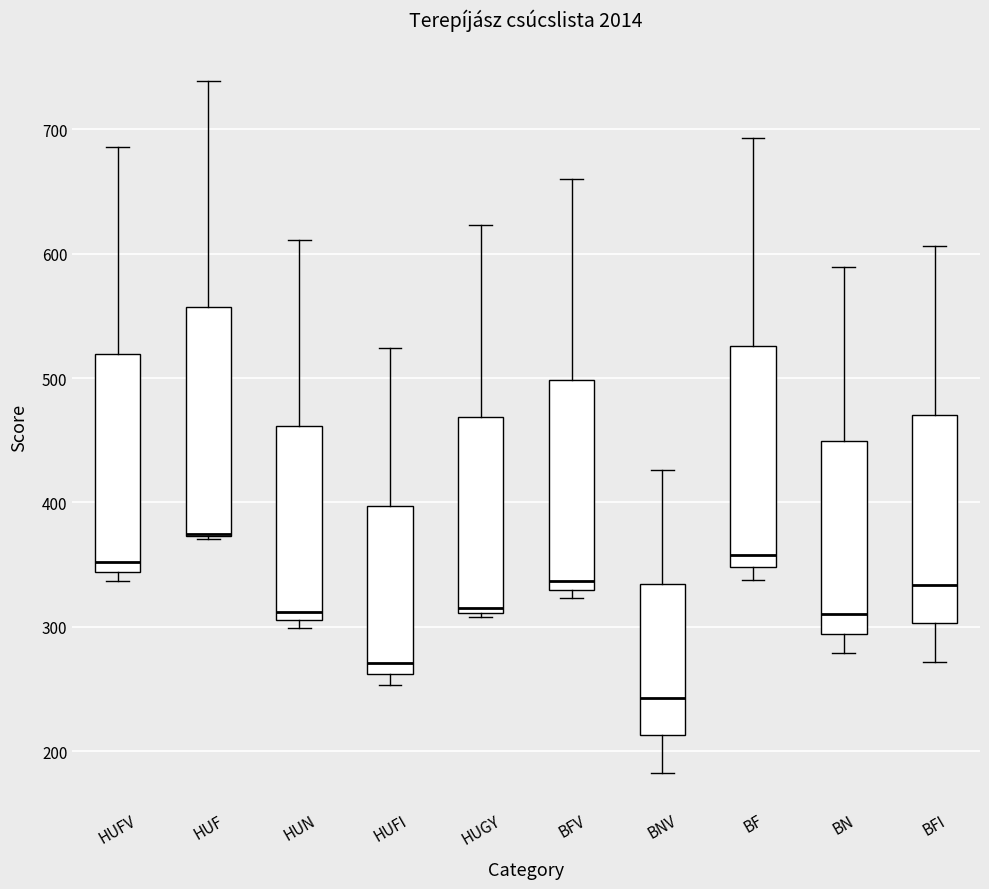

Where is the upper edge of the box for HUGY on the y-axis? The values are not printed on the chart, so give them approximately, as read against the axis.

470